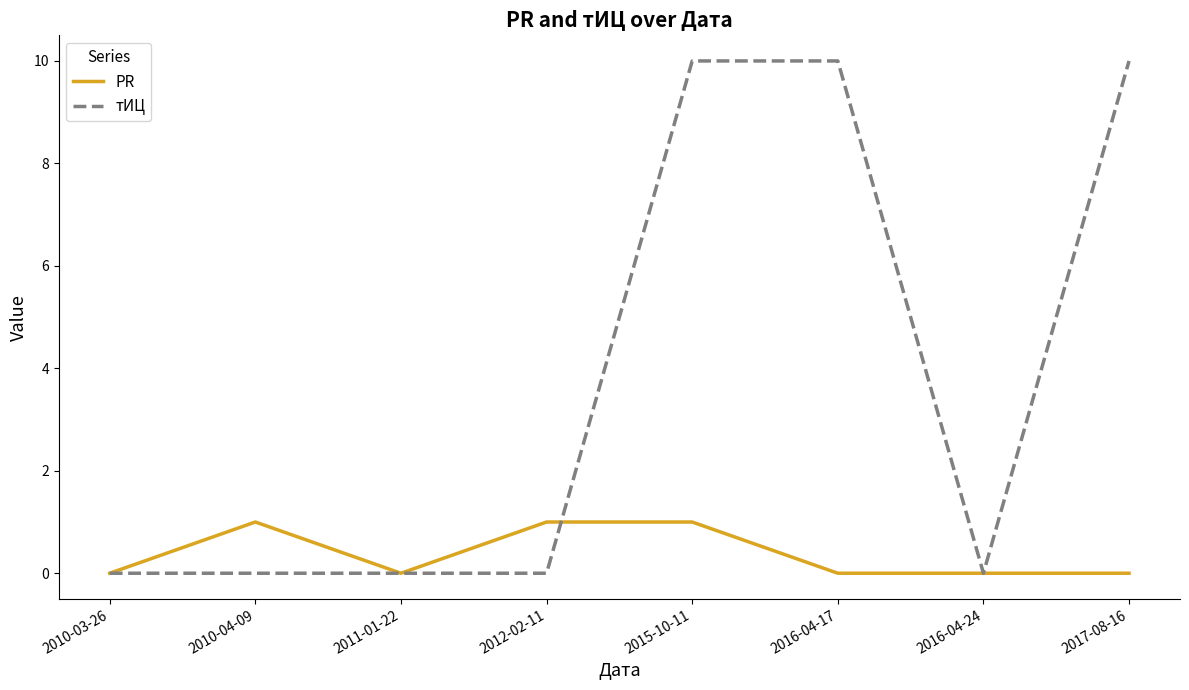

How many categories are shown in the chart?

8